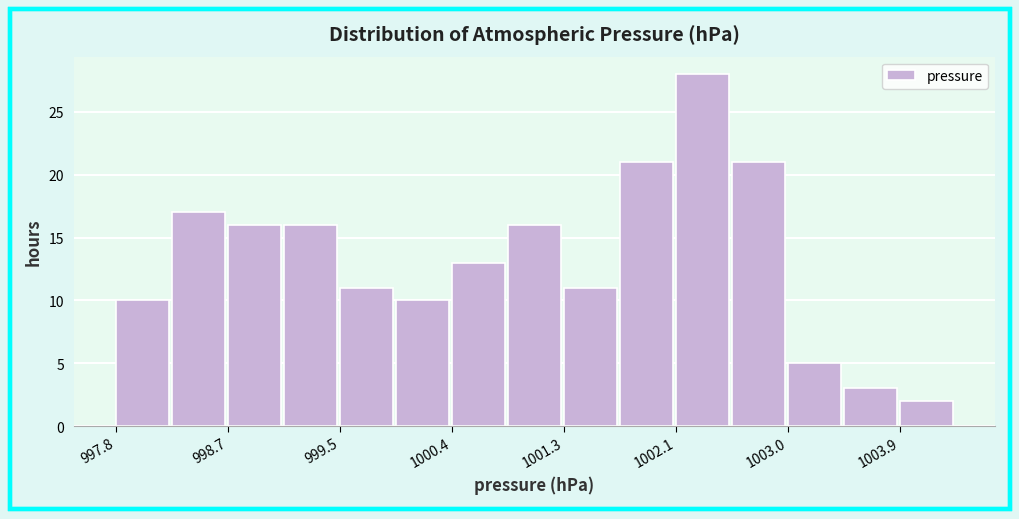

Reading left to right, transcribe this chart: for each bar, give the range it covers on the x-axis and its height. Neither the bar edges nor the heights are printed on the chart, so give them approximately, as read against the axes.

997.8 to 998.2: 10
998.2 to 998.7: 17
998.7 to 999.1: 16
999.1 to 999.5: 16
999.5 to 1000.0: 11
1000.0 to 1000.4: 10
1000.4 to 1000.8: 13
1000.8 to 1001.3: 16
1001.3 to 1001.7: 11
1001.7 to 1002.1: 21
1002.1 to 1002.6: 28
1002.6 to 1003.0: 21
1003.0 to 1003.4: 5
1003.4 to 1003.9: 3
1003.9 to 1004.3: 2